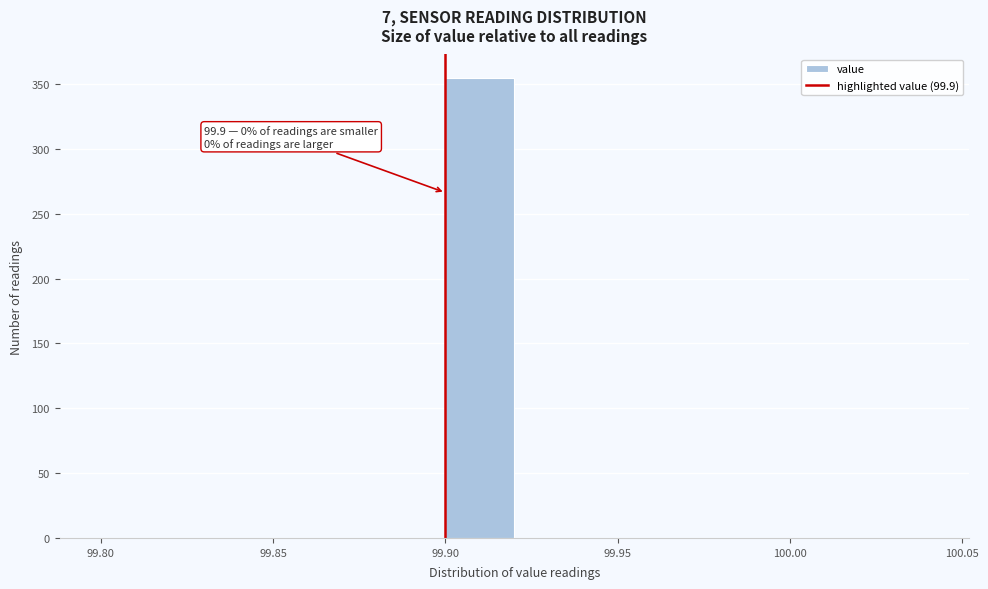

Over which range of the x-axis is the bar tallest?

99.90 to 99.92